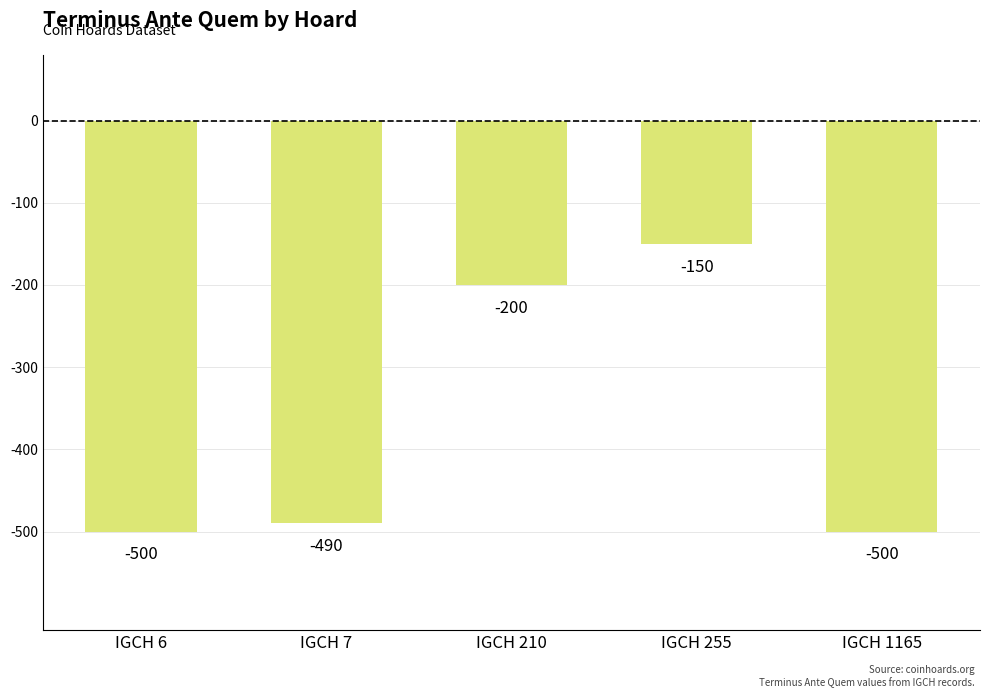

What is the difference between the second highest and second lowest values?

300